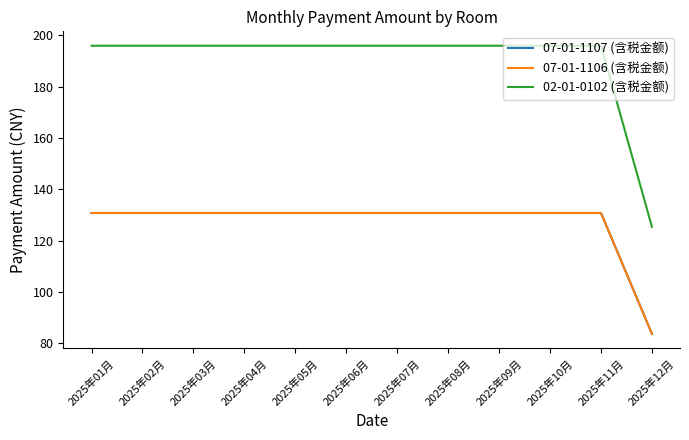

What is the total value across all series at 2025年11月?

457.4